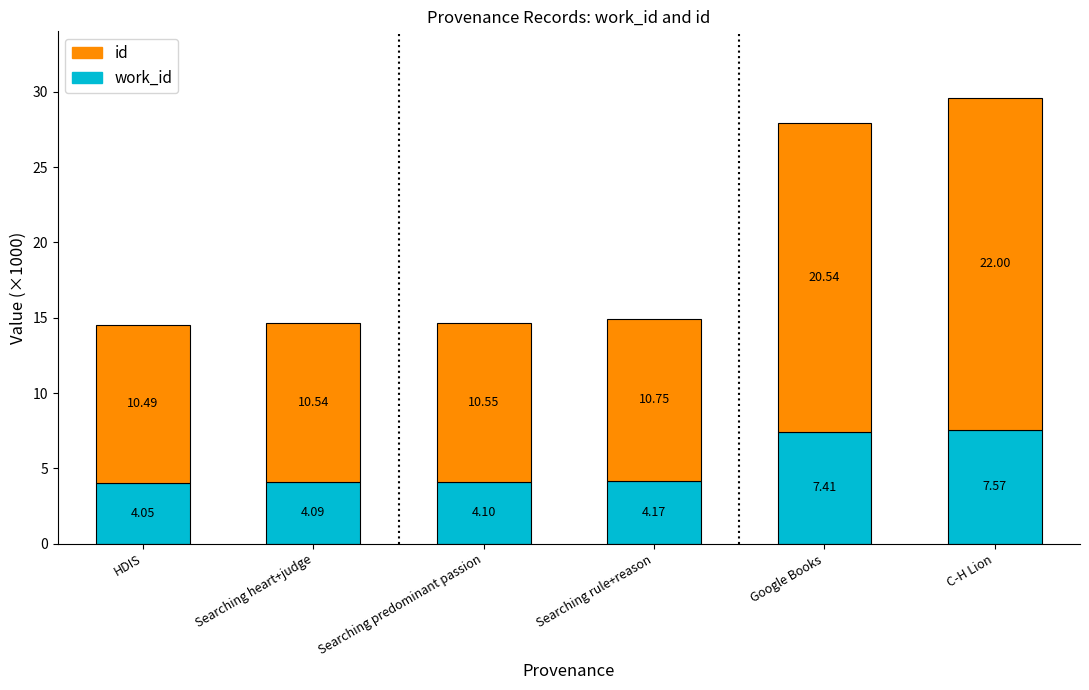

At which category is the sum across all series the highest?

C-H Lion